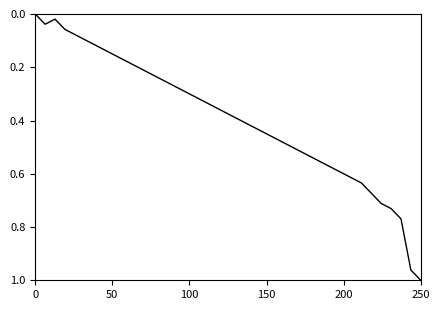

Does the chart have visible grid lines?

No